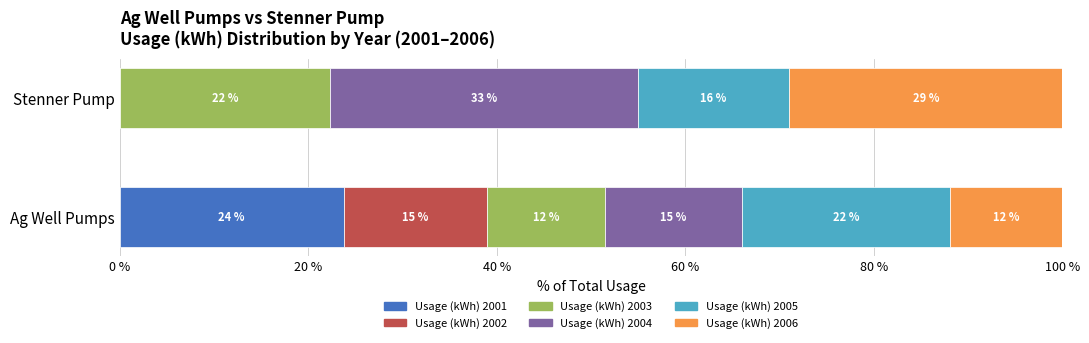

Read the Usage (kWh) 2001 value at Ag Well Pumps.

23.8